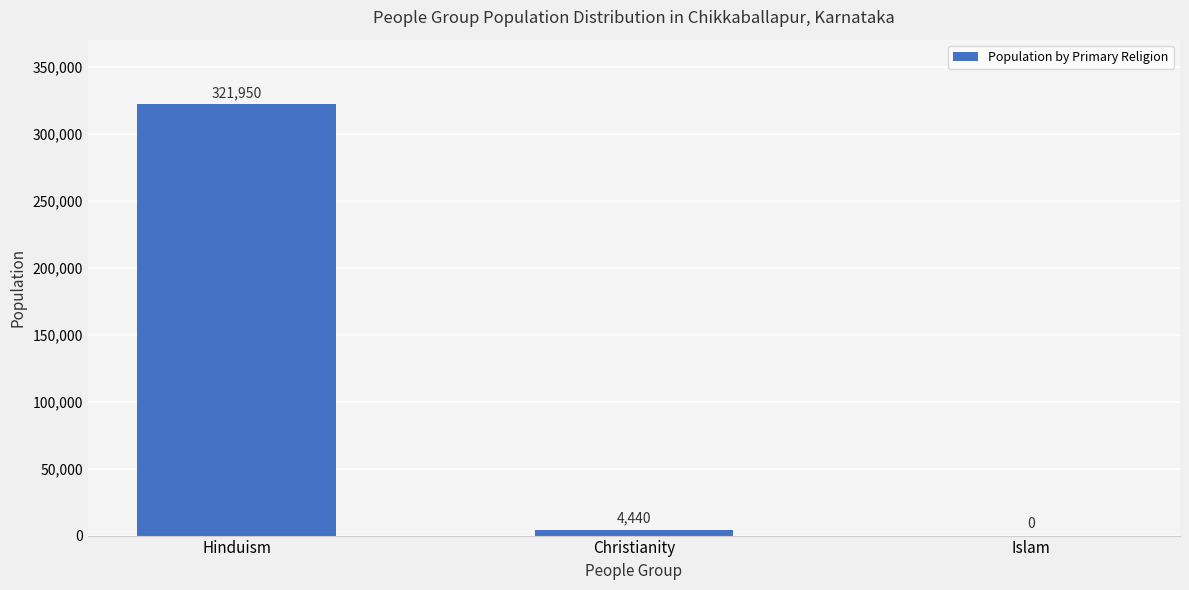

At which label is the value closest to 160975?

Christianity